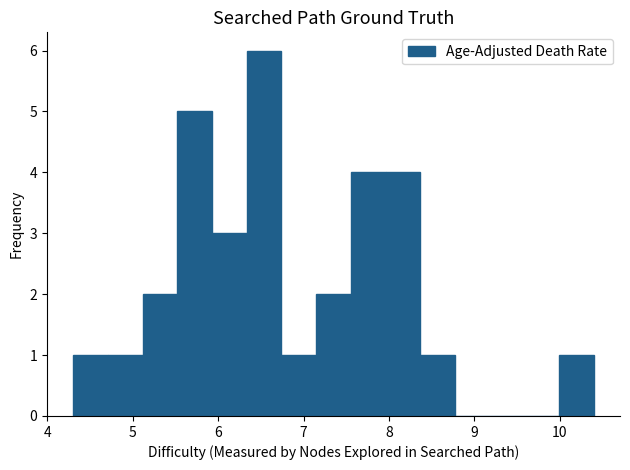

How tall is the bar that spans 6.7 to 7.1 on the x-axis? Neither the bar edges nor the heights are printed on the chart, so give them approximately, as read against the axes.

1